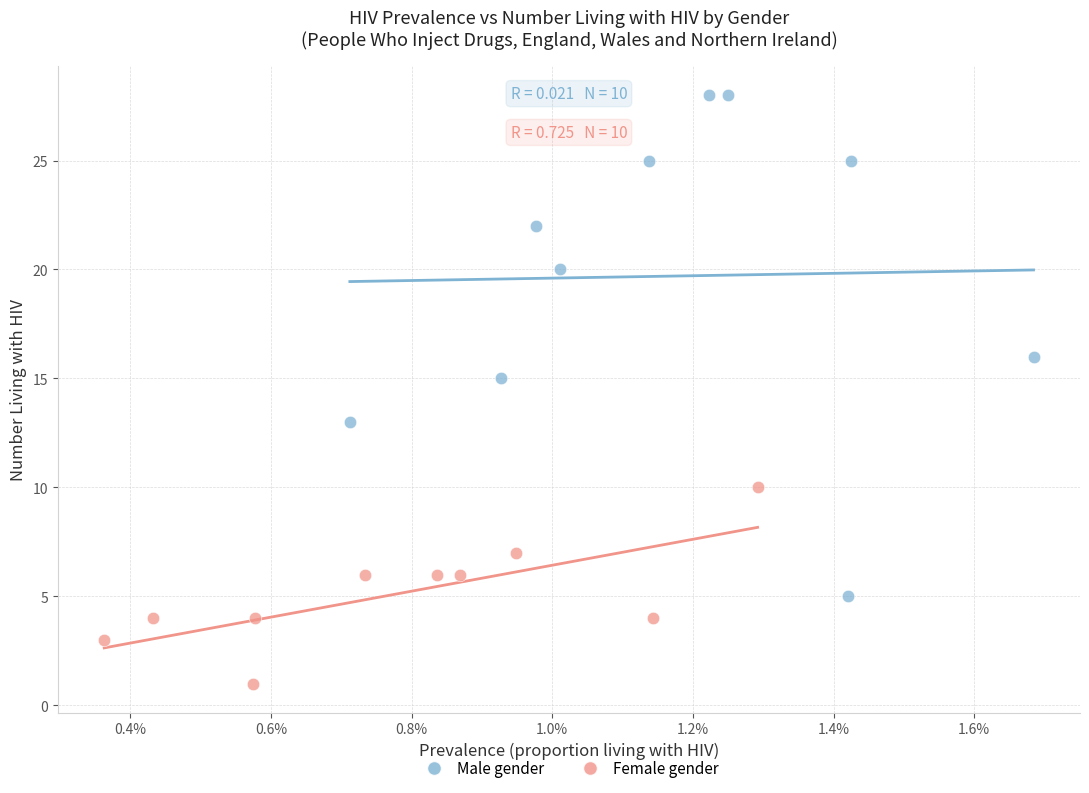

Which series has the widest spread of Y values?

Male gender